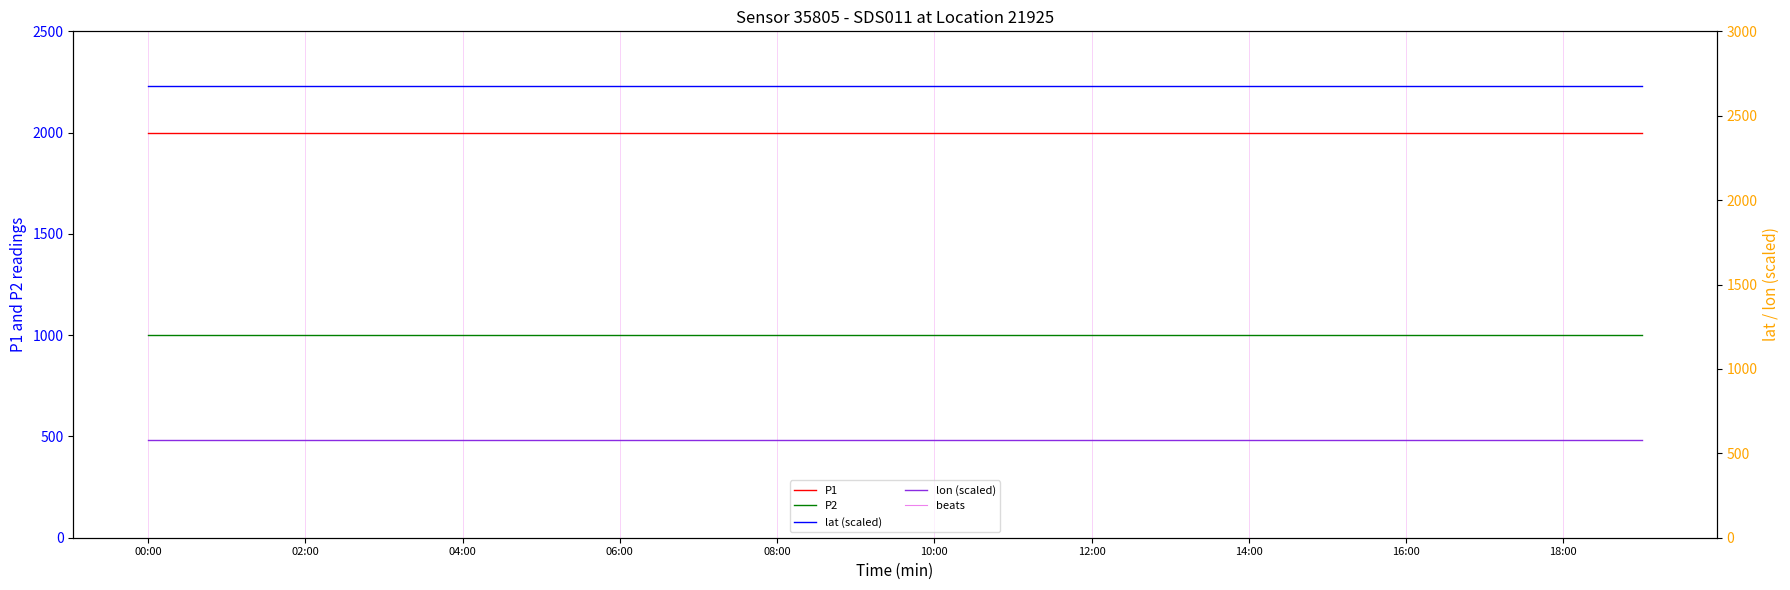

The value of lat (scaled) at 10:00 is 2676.5. True or false?

True